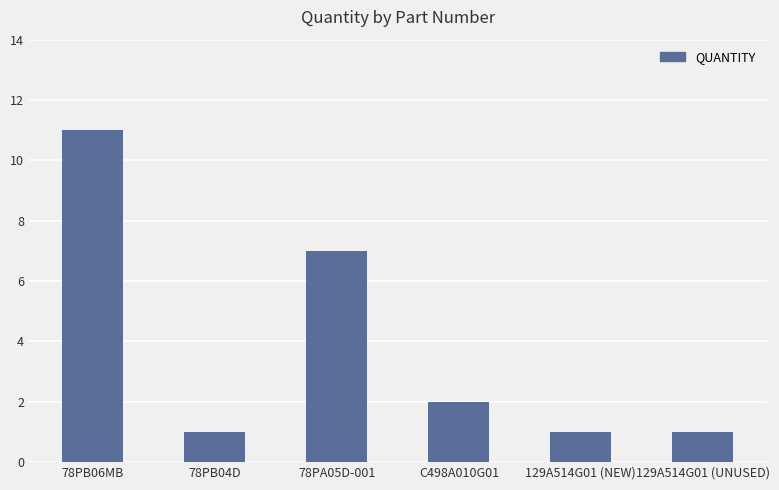

Reading left to right, transcribe all the data shown in this chart.

11	1	7	2	1	1